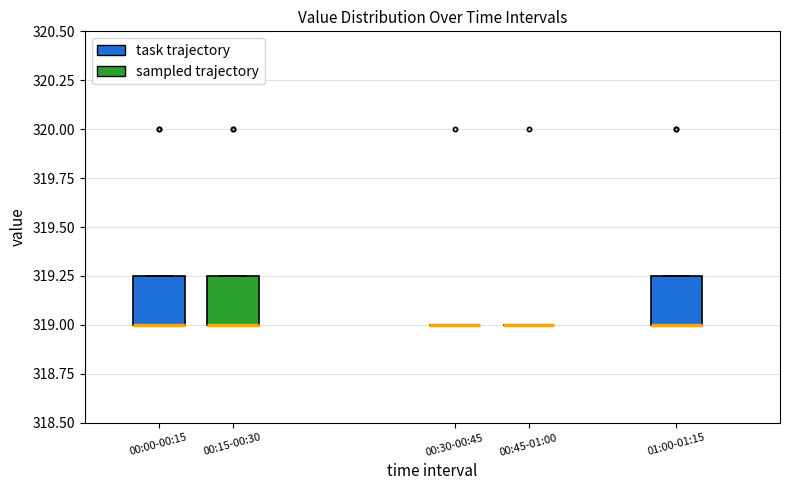

Reading left to right, transcribe this box plot: for each box, give where its median line is, the range the box spans, and where its two whiskers end, as read against the y-axis. The values are not printed on the chart, so give them approximately, as read against the axis.

00:00-00:15: median 319.00 (drawn on the box's lower edge), box 319.00 to 319.25, whiskers 319.00 to 319.25
00:15-00:30: median 319.00 (drawn on the box's lower edge), box 319.00 to 319.25, whiskers 319.00 to 319.25
00:30-00:45: box collapsed to a line at 319.00, whiskers 319.00 to 319.00
00:45-01:00: box collapsed to a line at 319.00, whiskers 319.00 to 319.00
01:00-01:15: median 319.00 (drawn on the box's lower edge), box 319.00 to 319.25, whiskers 319.00 to 319.25